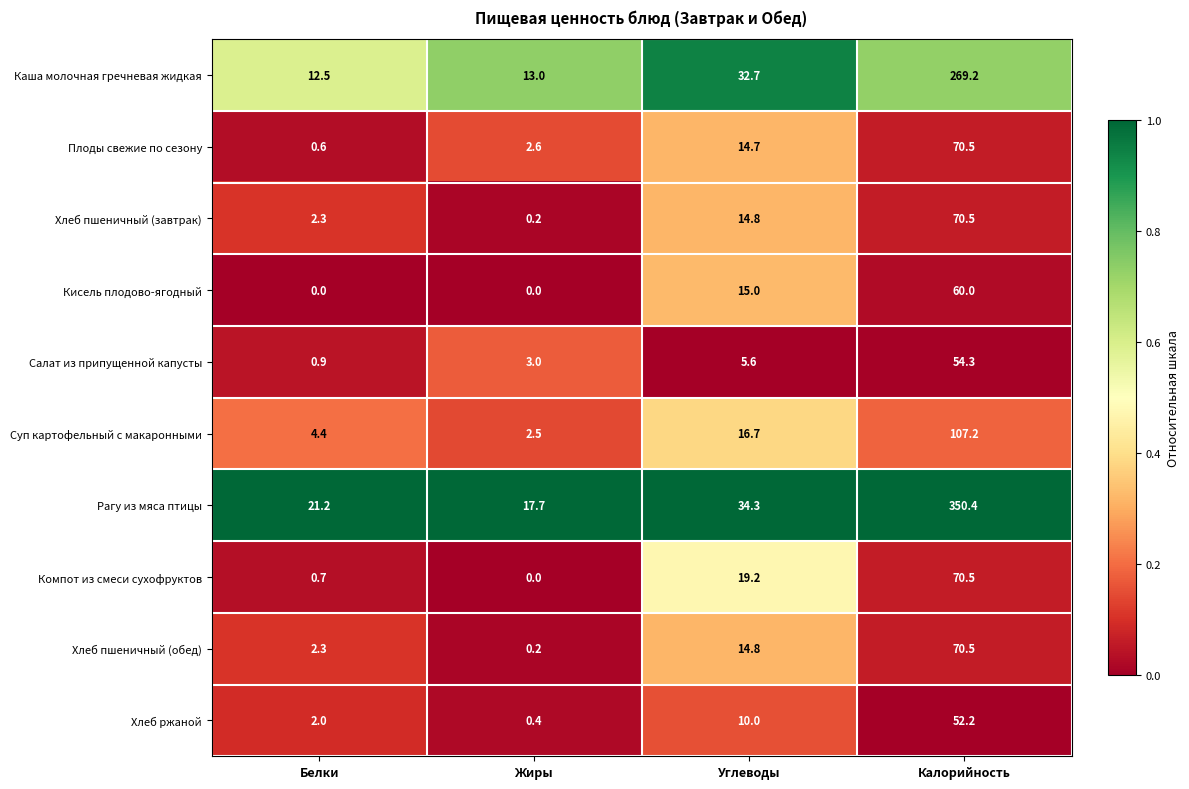

At which category is the sum across all series the highest?

Калорийность